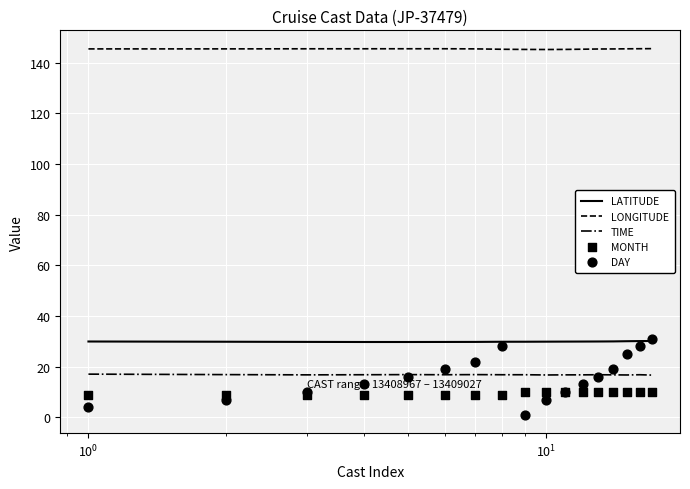

Which series reaches the minimum Y coordinate?

DAY